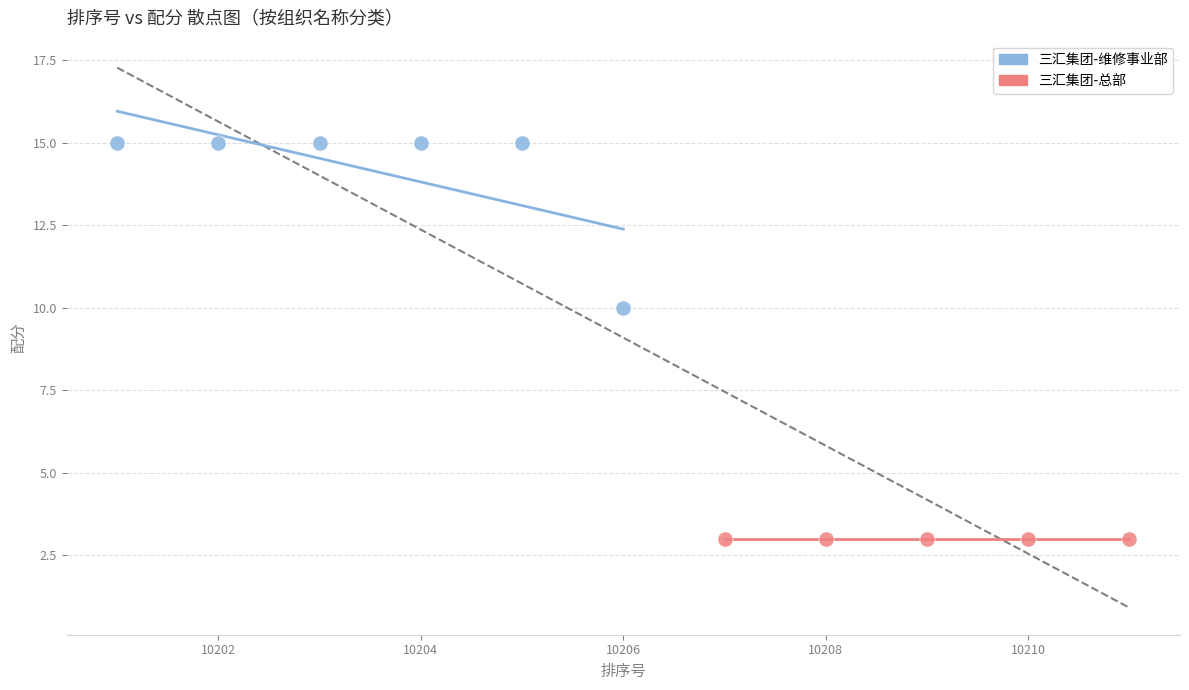

Which series contains the lowest Y value?

三汇集团-总部